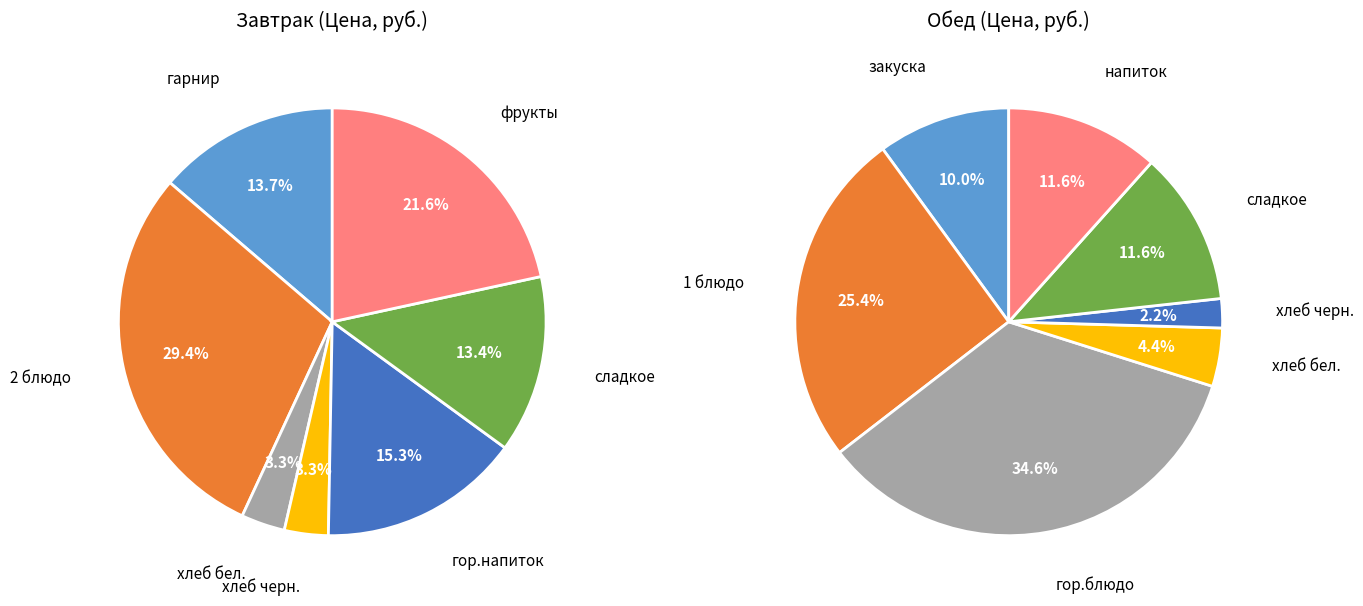

Is it true that ГОЛУБЦЫ ЛЕНИВЫЕ С СОУСОМ is 1% of the pie?

False